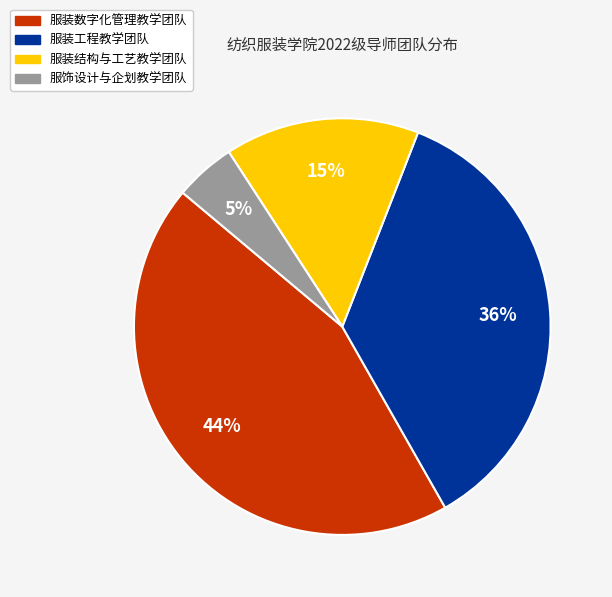

To the nearest percent, what is the average slice percentage?

25%